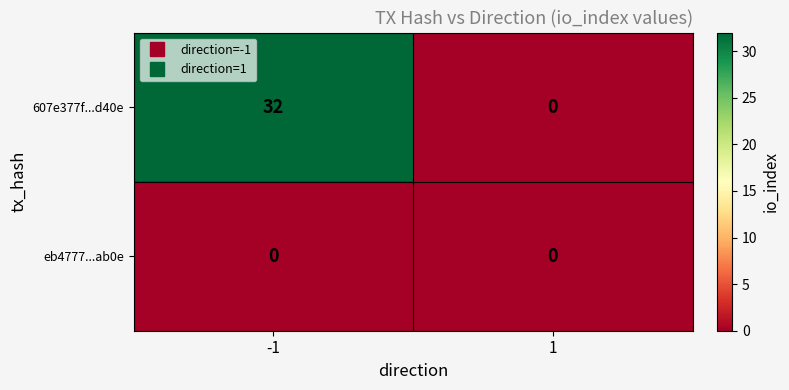

Rank the categories by 607e377f...d40e value from highest to lowest.

-1, 1